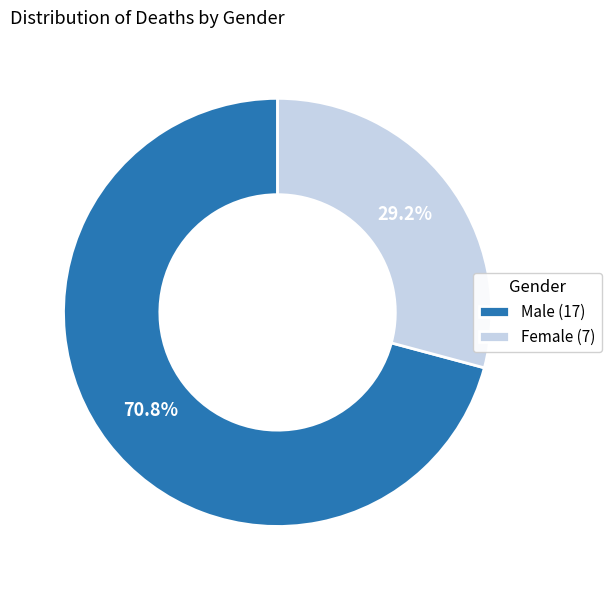

How many slices are in this pie chart?

2